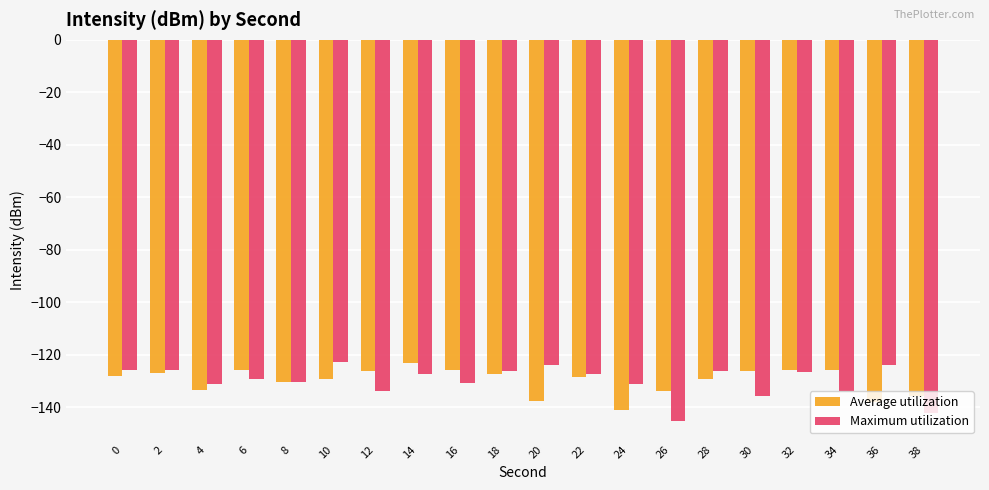

Is the value of Average utilization at 36 greater than the value of Maximum utilization at 18?

No